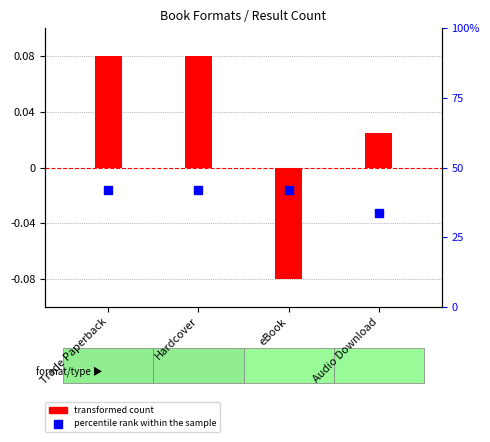

What are all the series names shown in the legend?

transformed count, percentile rank within the sample